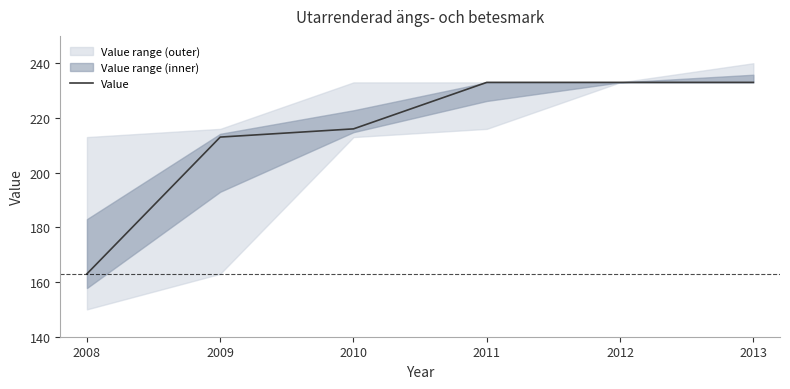

What is the average value?

215